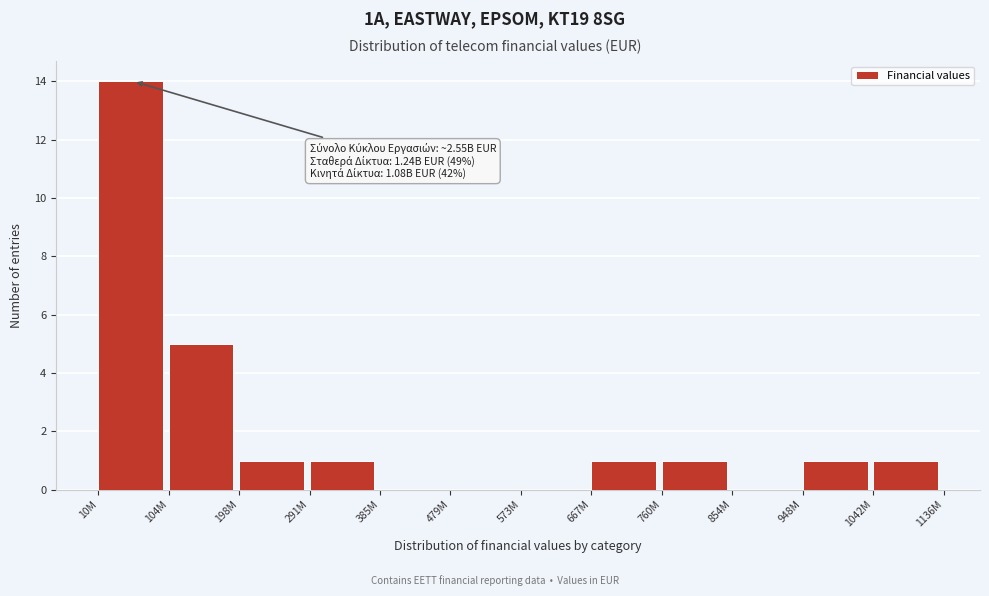

Reading left to right, what are all the values shown in this chart?

10M=14	104M=5	198M=1	291M=1	385M=0	479M=0	573M=0	667M=1	760M=1	854M=0	948M=1	1042M=1